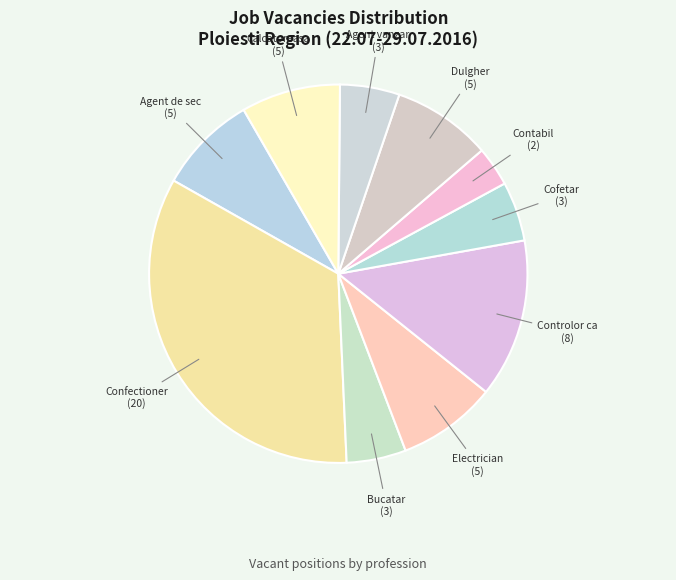

Which category has the smallest portion of the pie?

Contabil